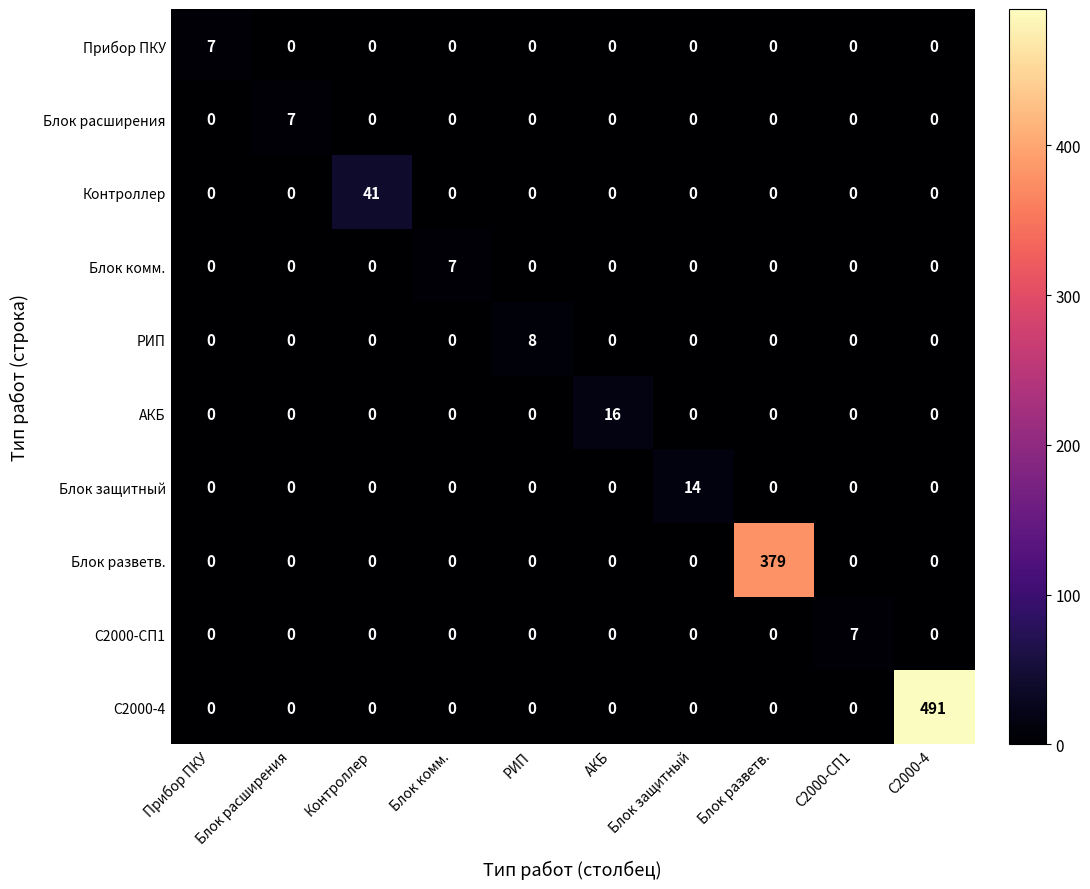

The РИП series shows 0 at АКБ. True or false?

True